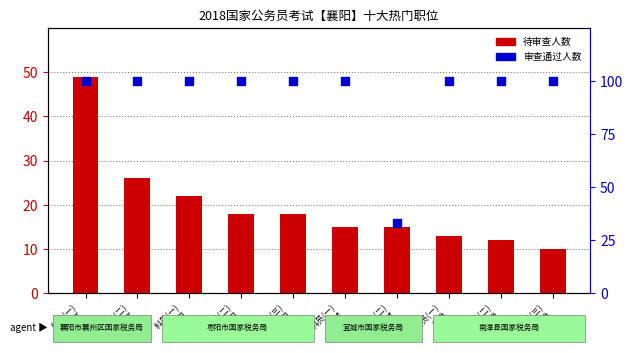

What are all the series names shown in the legend?

待审查人数, 审查通过人数